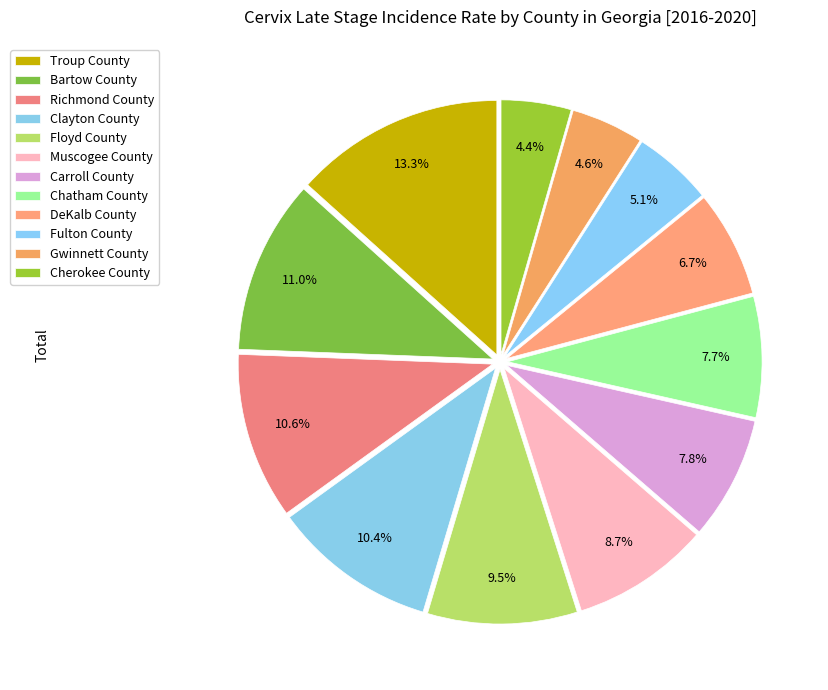

How many slices are in this pie chart?

12